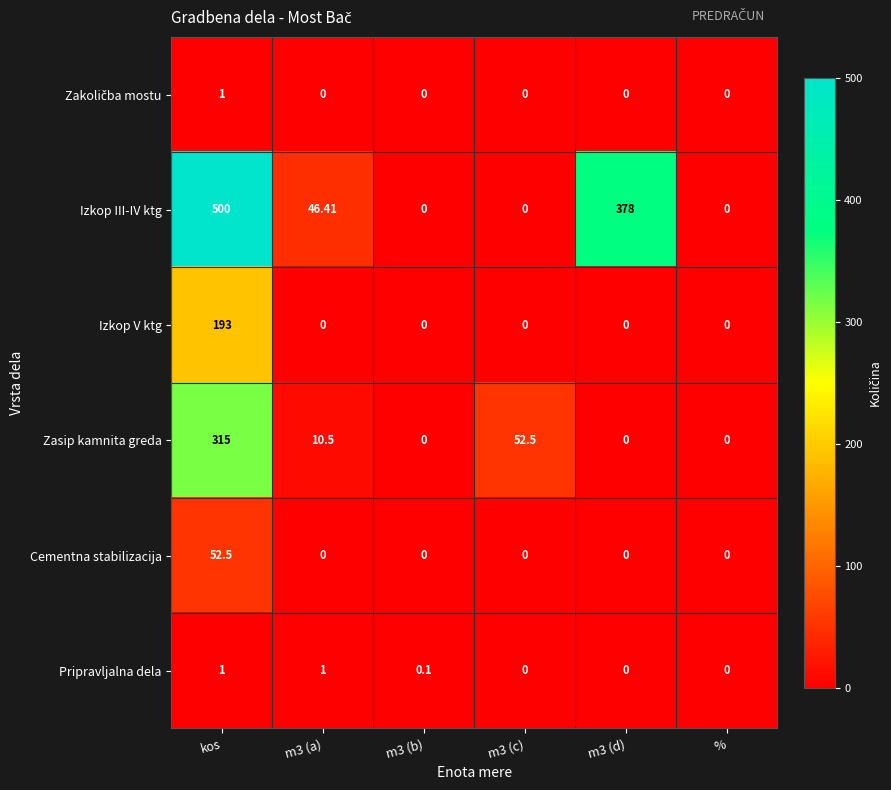

Which category has the highest value across all series?

kos